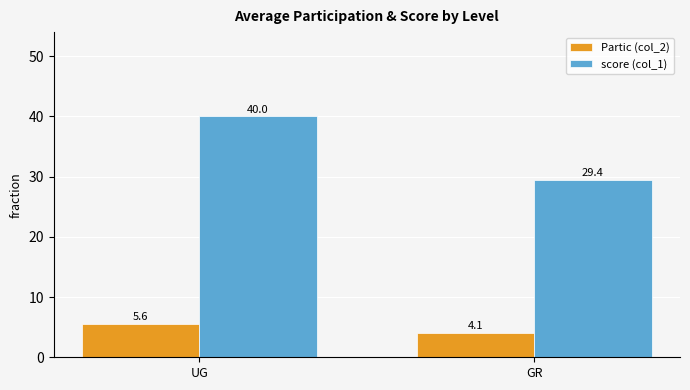

Are the bars horizontal?

No